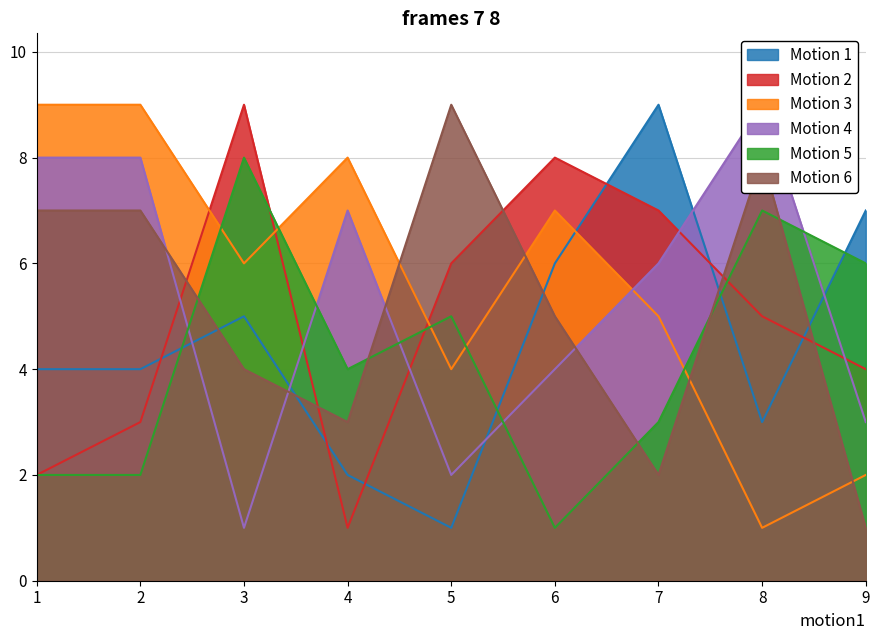

The Motion 1 series shows 1 at 5. True or false?

True